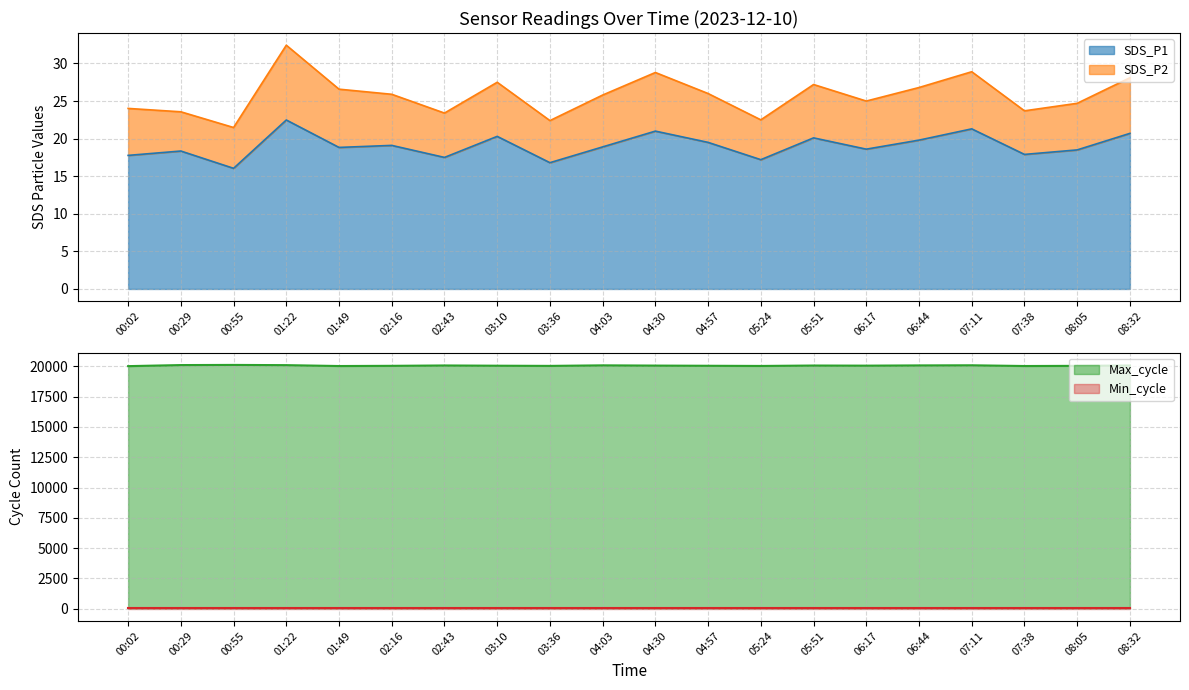

What is the sum of the SDS_P1 values at 01:49 and 02:43?

36.3